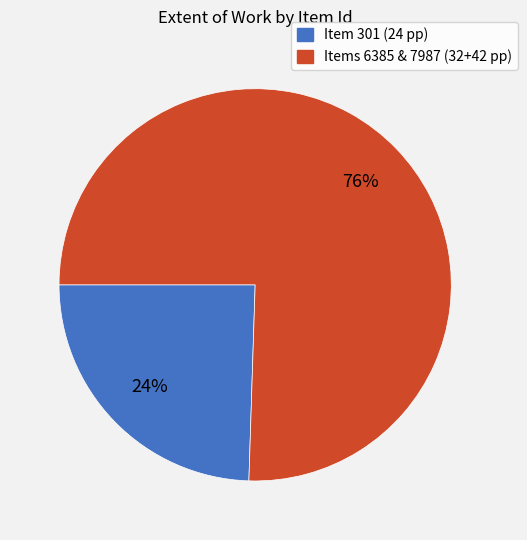

To the nearest percent, what is the average slice percentage?

50%